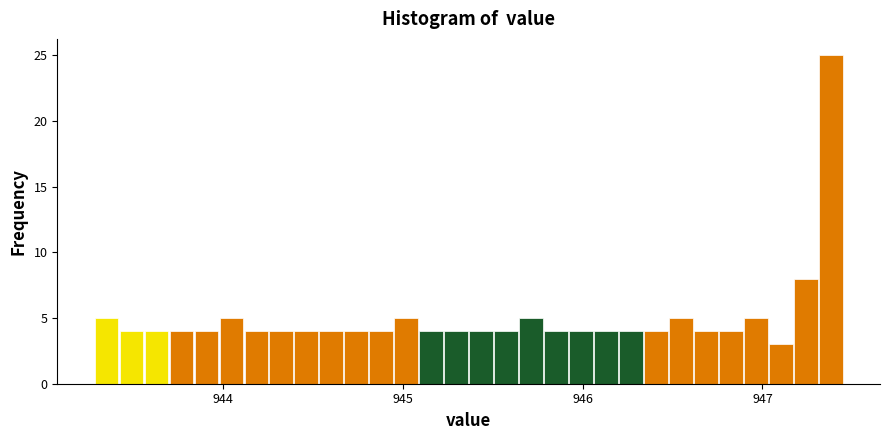

Around what value on the x-axis is the tallest bar? Give the approximate position of its centre, as read against the axis.

947.4